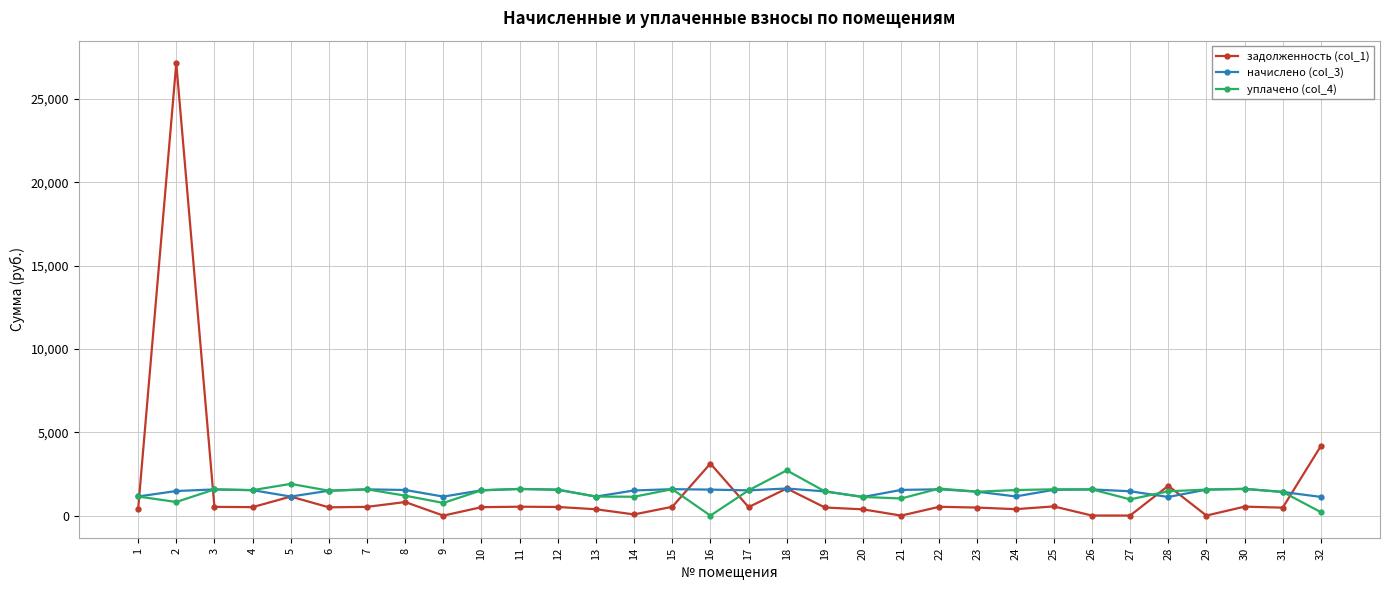

What is the spread (max minus min) of values at 8?

723.5